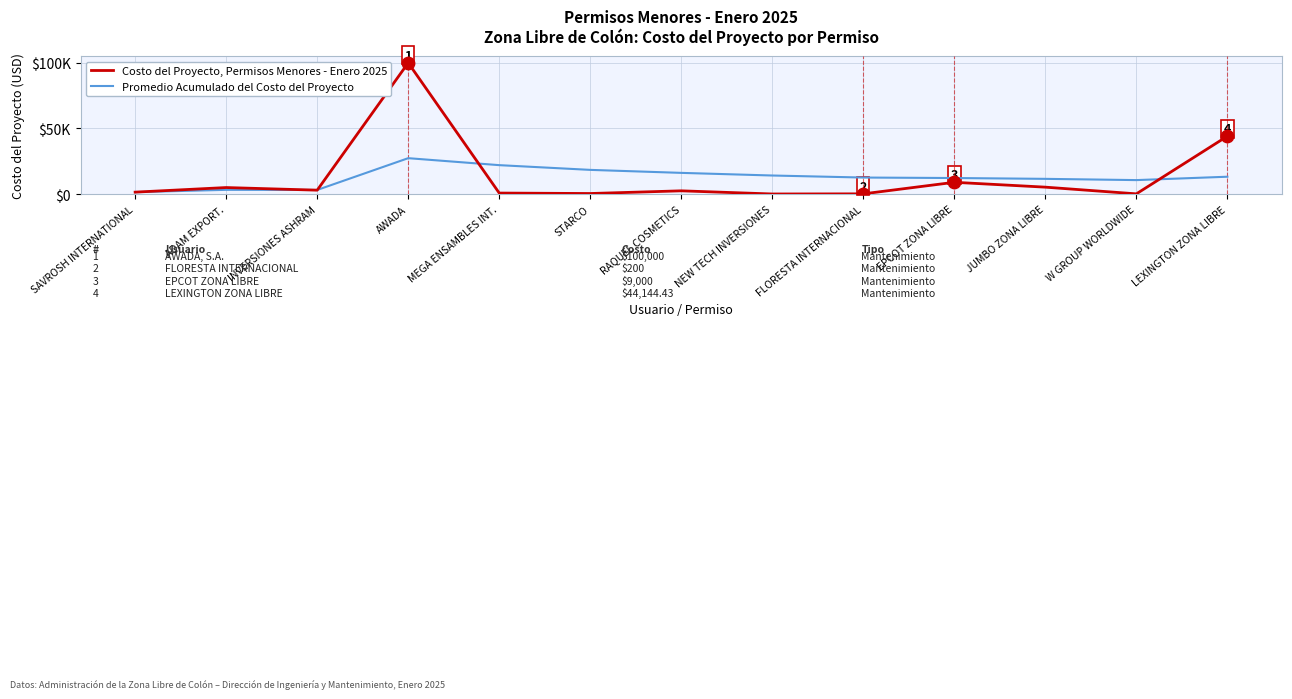

Is this an area chart (filled region under the line)?

No